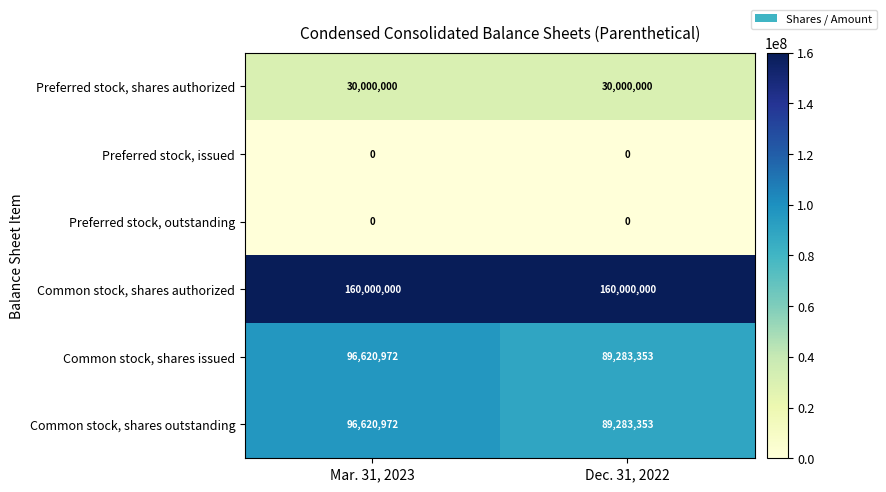

What value does the Preferred stock, shares authorized series have at Dec. 31, 2022?

30000000